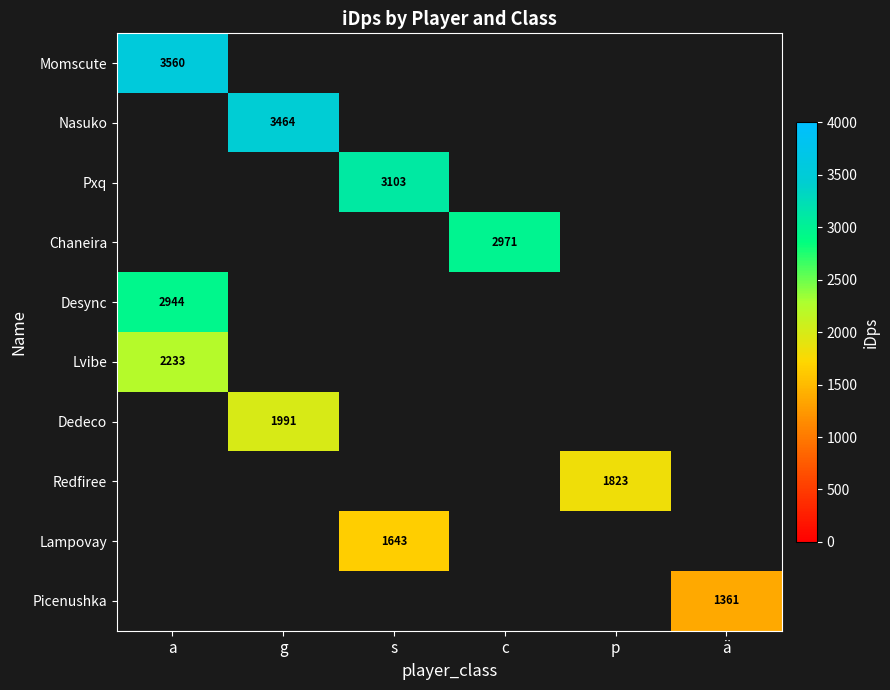

Between g and s, which is larger?

g